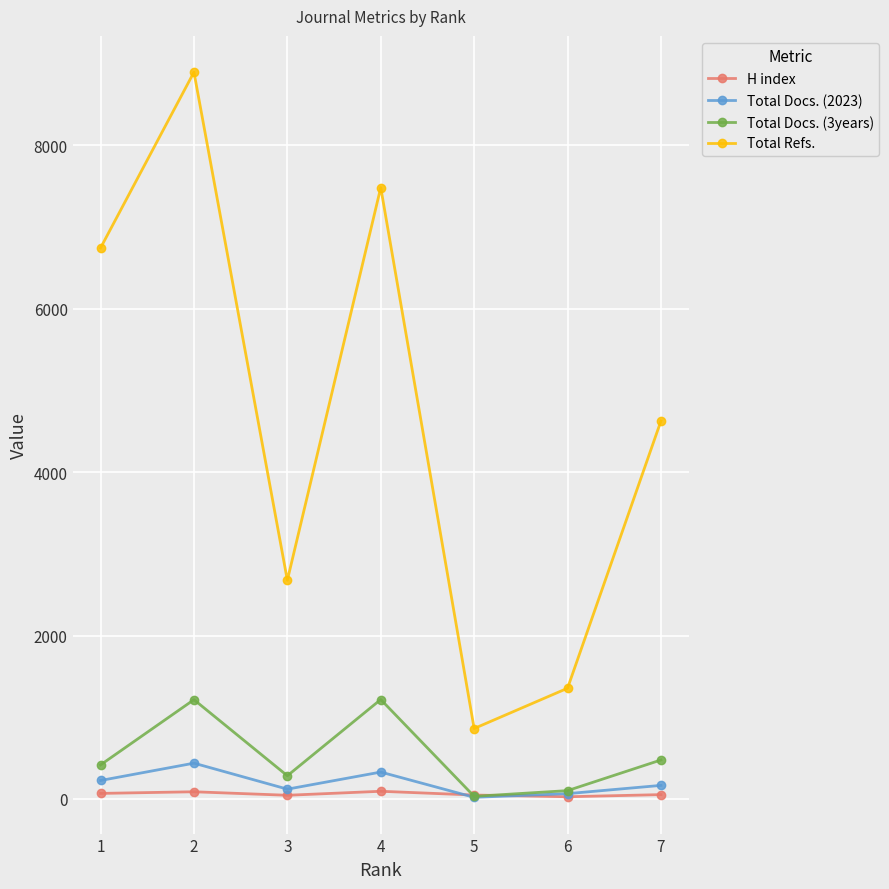

What is the smallest value displayed?

20